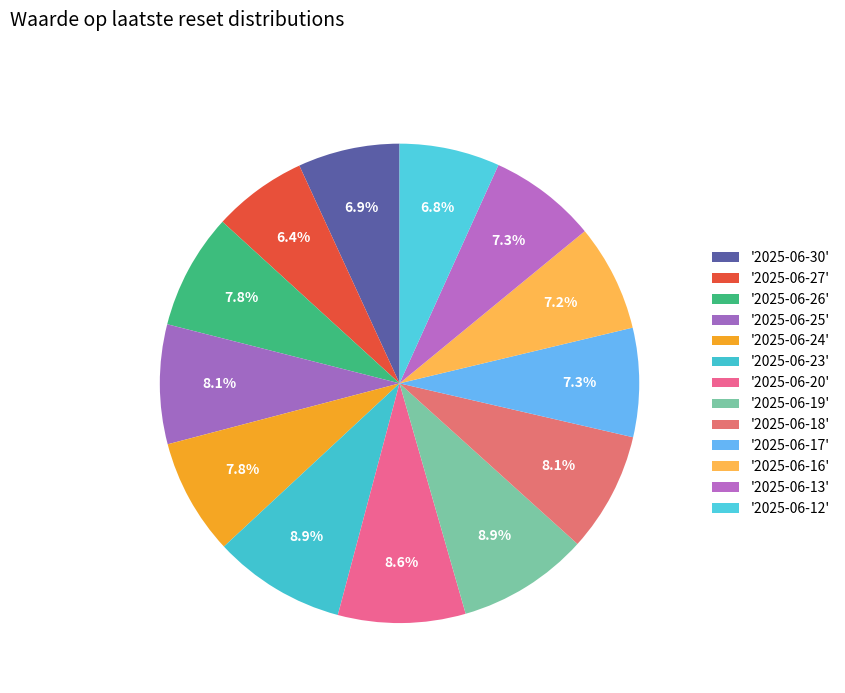

Count the number of slices in the pie.

13